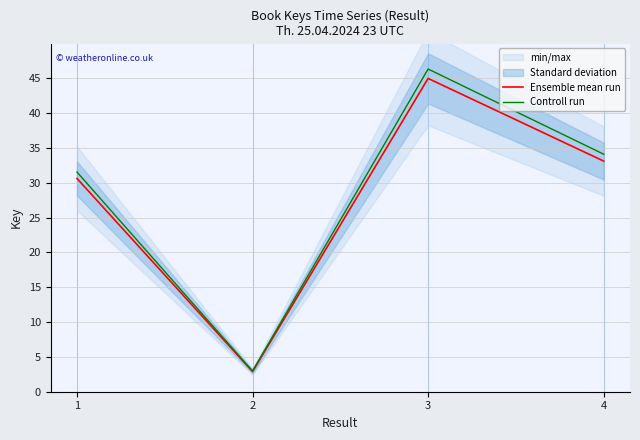

What is the value of the Ensemble mean run point at the 4th from the left?

33.1